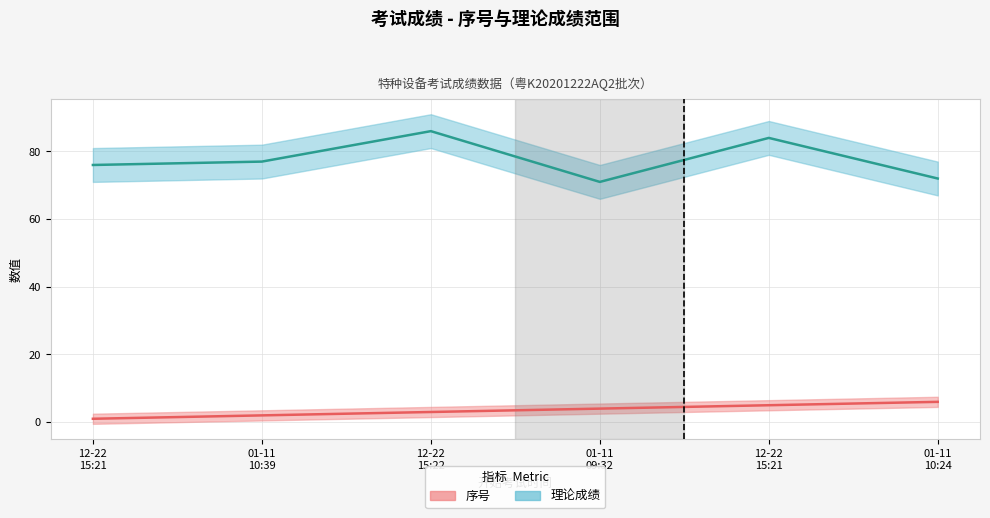

True or false: 理论成绩 has a value of 77 at 01-11 10:39.

True